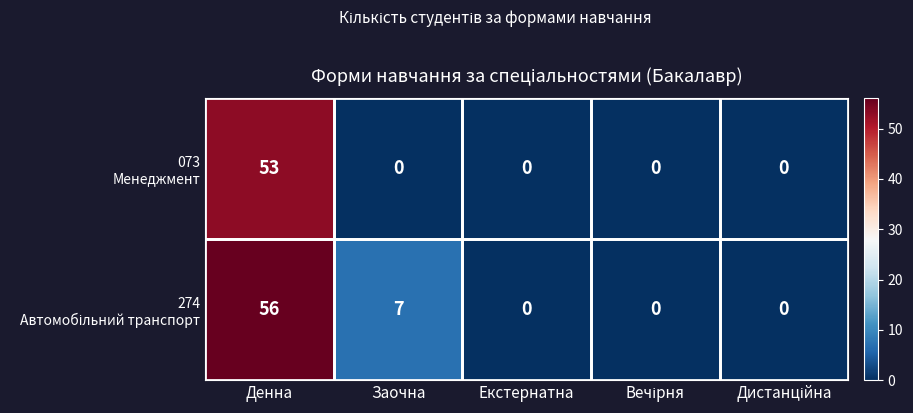

Which label corresponds to the largest value in the chart?

Денна